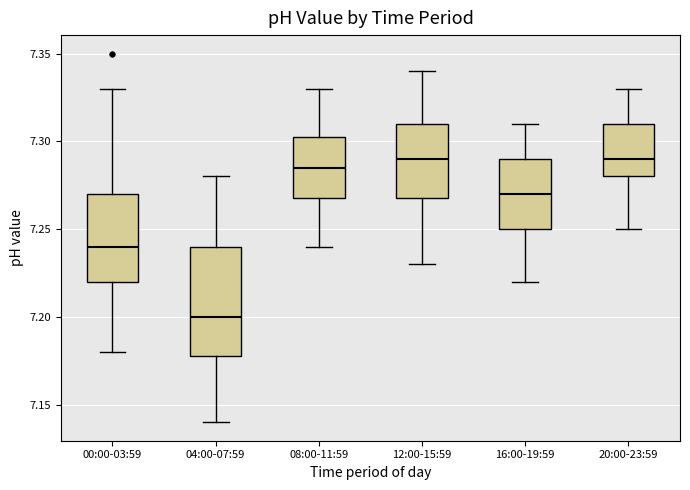

Which box has the lowest median line?

04:00-07:59